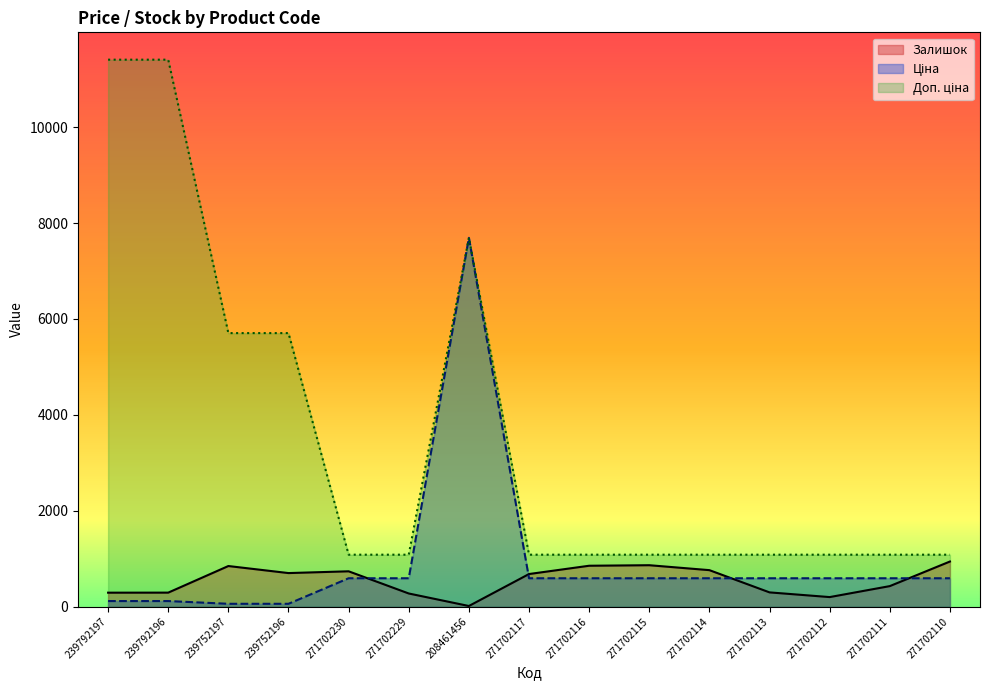

Reading left to right, list all the values displayed in this chart.

Ціна: 114.1	114.1	57.0	57.0	589.9	589.9	7693.1	589.9	589.9	589.9	589.9	589.9	589.9	589.9	589.9
Доп. ціна: 11410.0	11410.0	5705.0	5705.0	1081.7	1081.7	7693.1	1081.7	1081.7	1081.7	1081.7	1081.7	1081.7	1081.7	1081.7
Залишок: 289.0	290.0	845.0	698.0	735.0	272.0	11.0	678.0	851.0	862.0	759.0	295.0	197.0	426.0	939.0